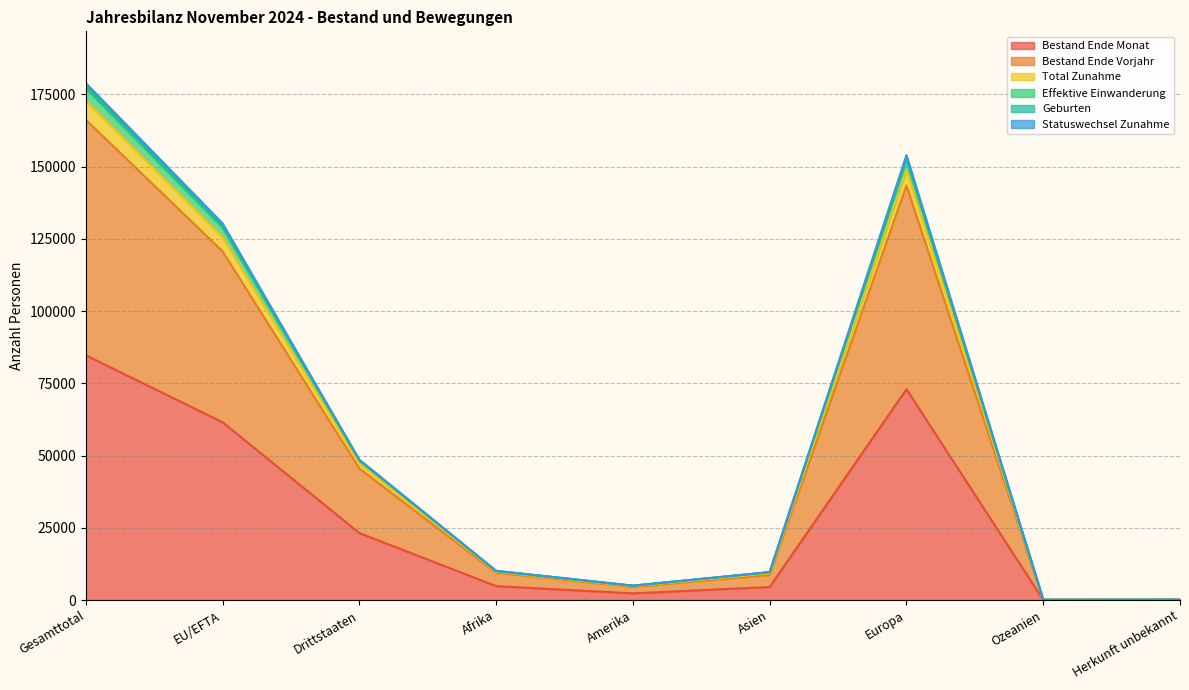

True or false: Bestand Ende Vorjahr and Total Zunahme intersect in this chart.

False